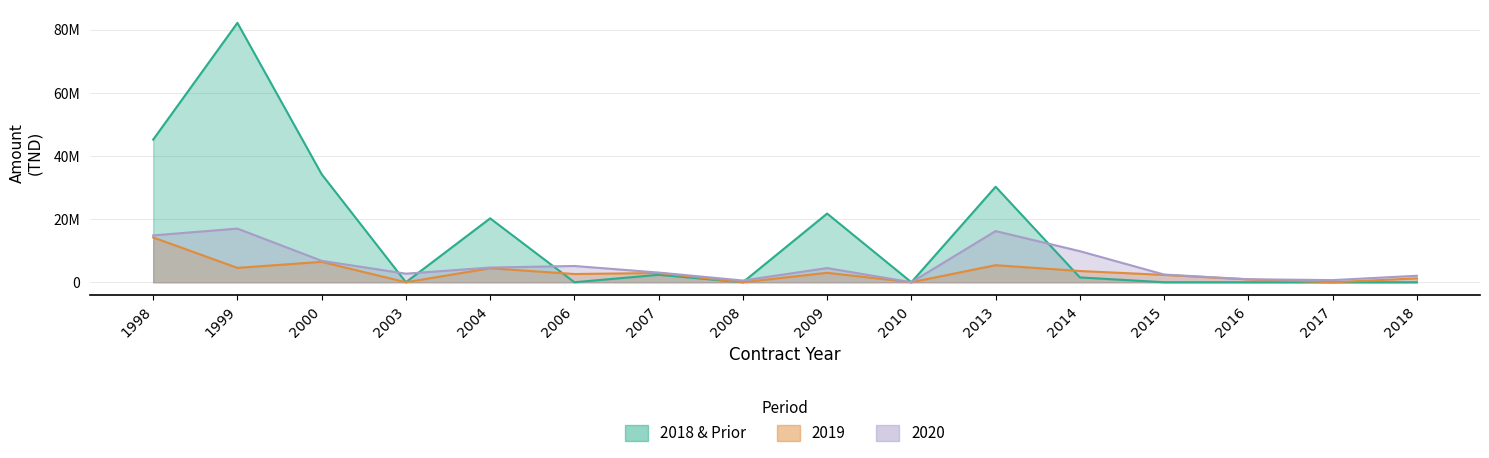

At which label does Mnt_2020 reach its peak?

1999